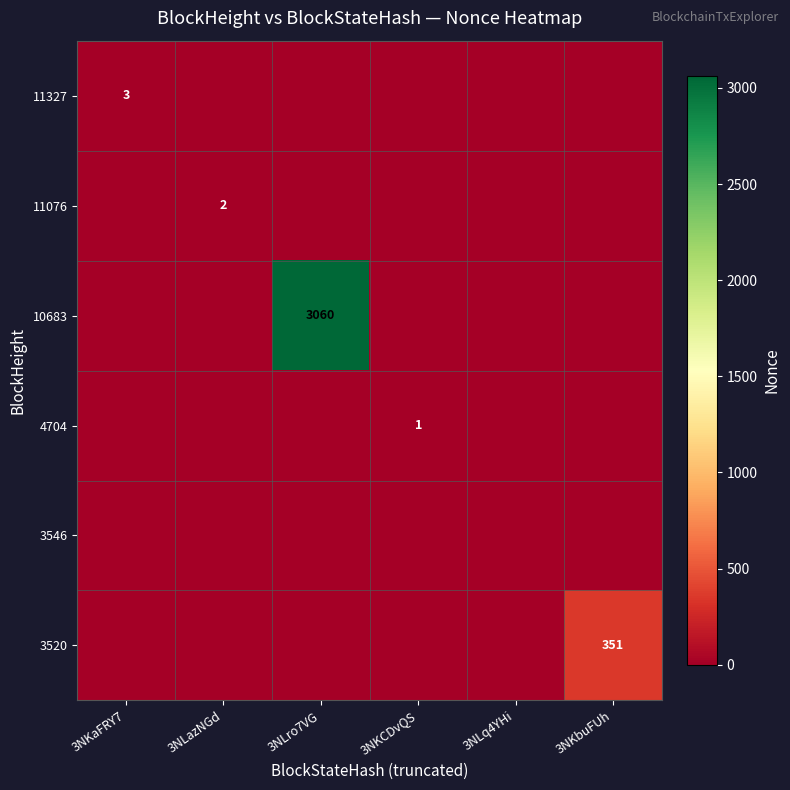

The value of 11327 at 3NKaFRY7 is 3. True or false?

True